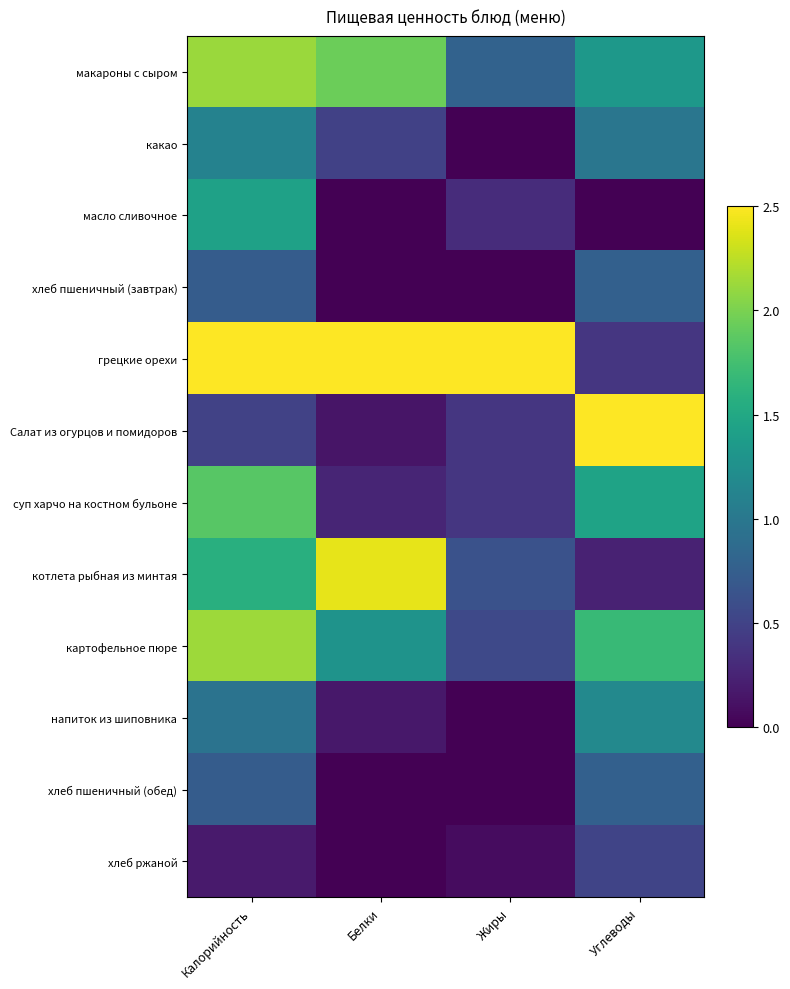

Rank the series by their maximum value, from lowest to highest.

хлеб ржаной, хлеб пшеничный (завтрак), хлеб пшеничный (обед), какао, напиток из шиповника, масло сливочное, суп харчо на костном бульоне, макароны с сыром, картофельное пюре, котлета рыбная из минтая, грецкие орехи, Салат из огурцов и помидоров